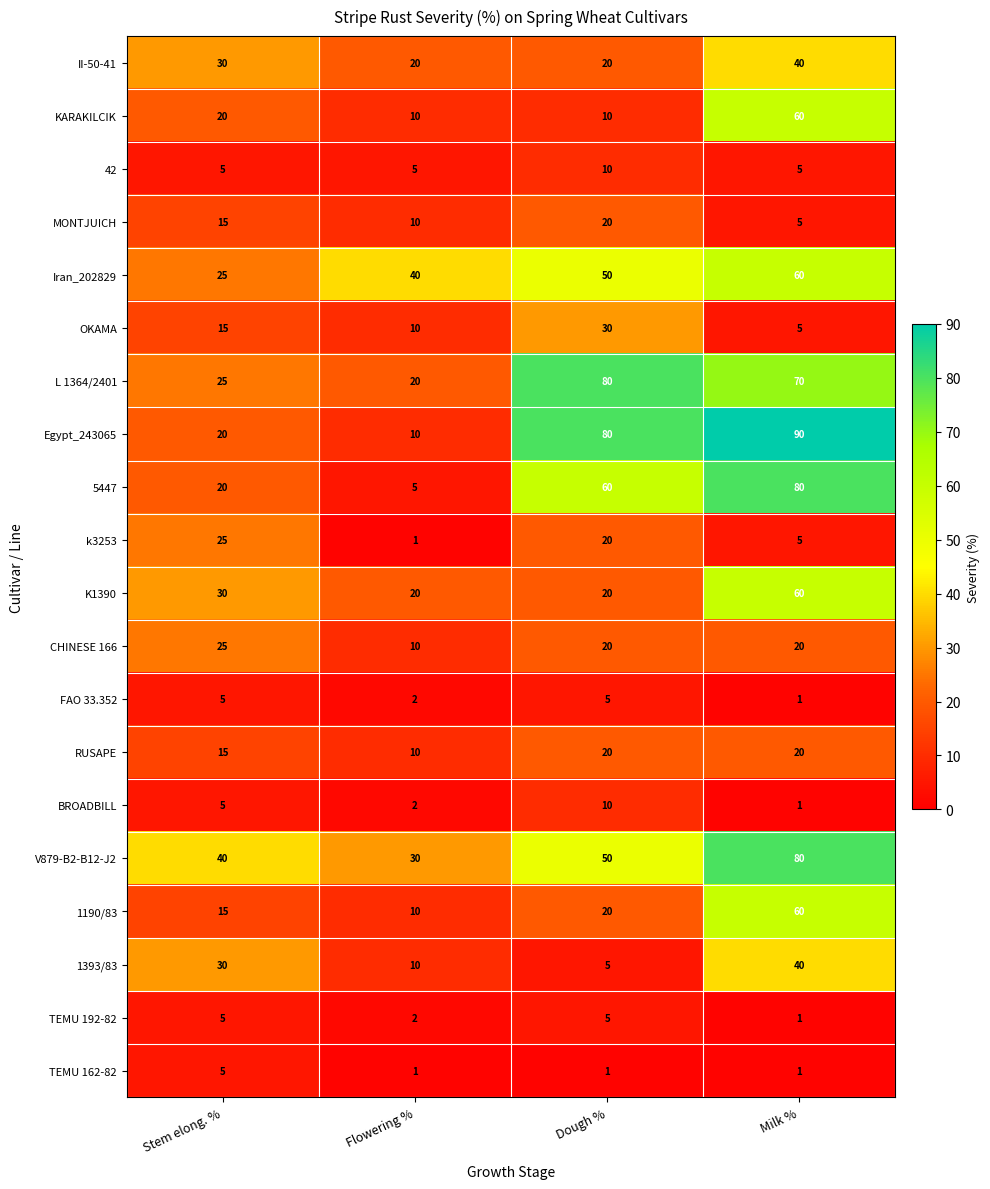

What is the average value of the k3253 series?

13